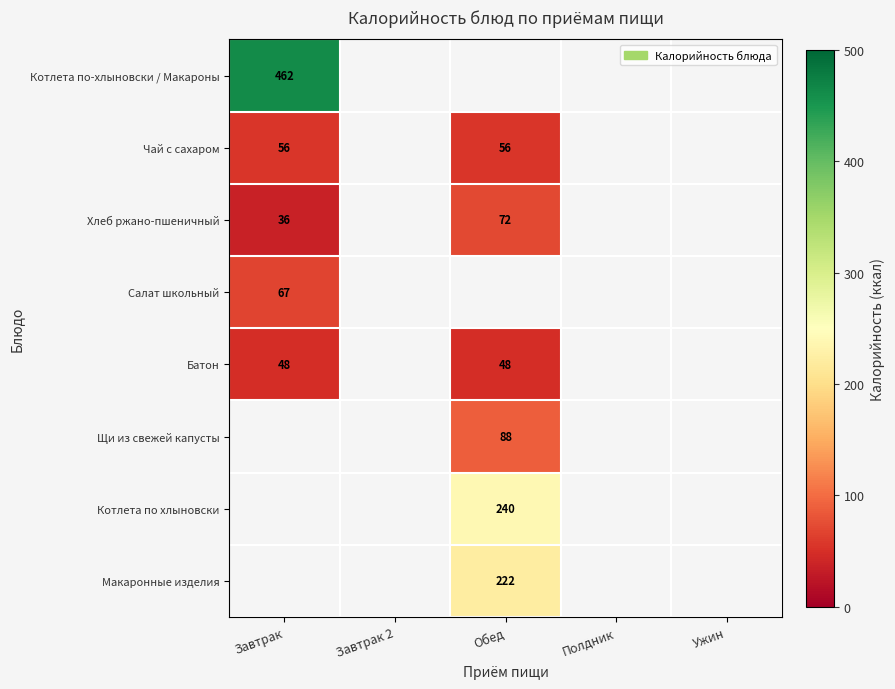

Is it true that Батон equals 48.0 at Завтрак?

True